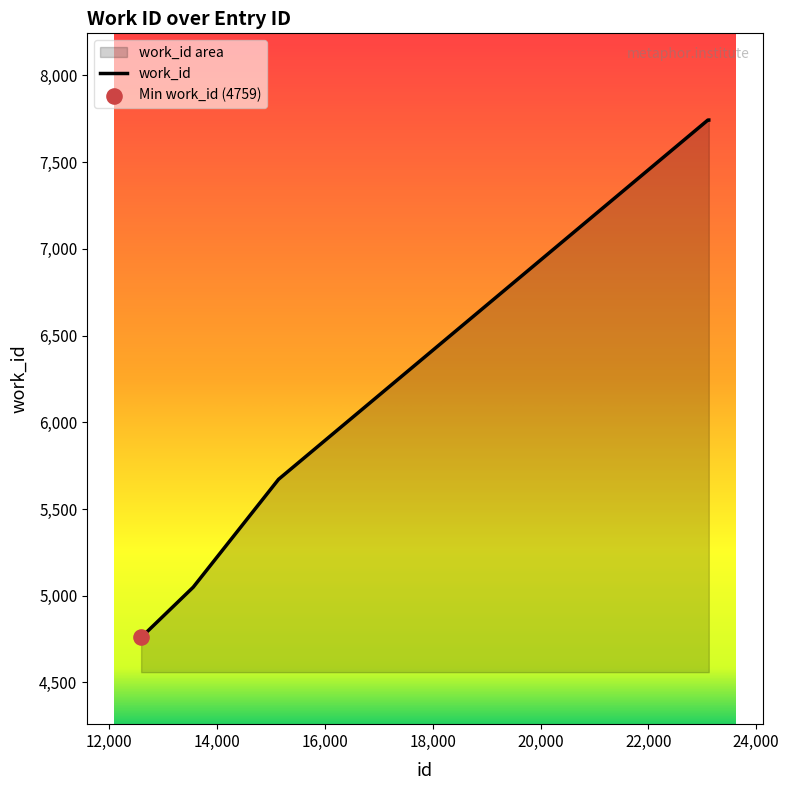

What is the average value?

6193